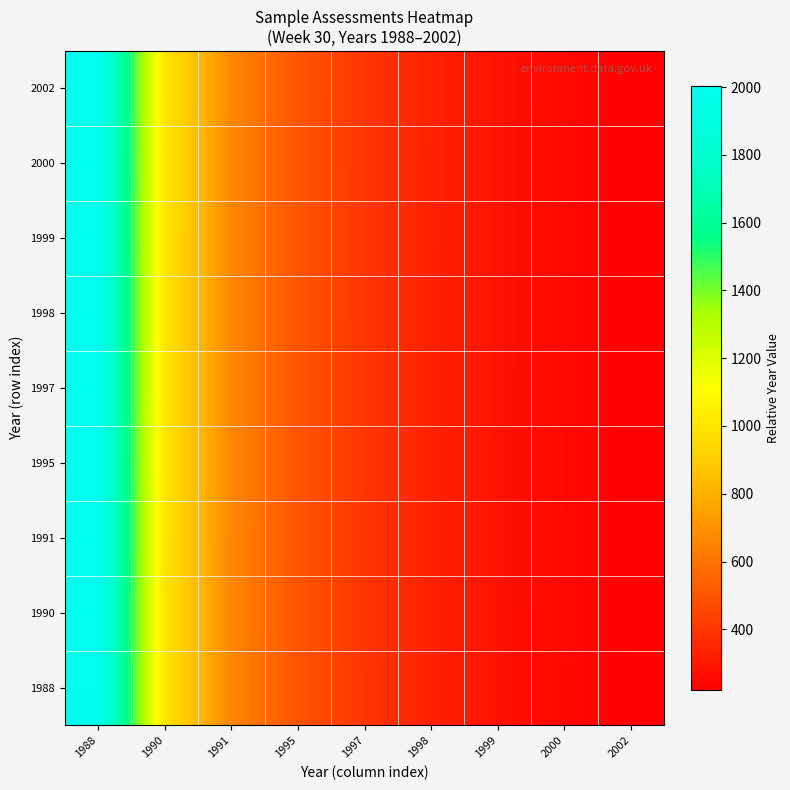

What is the difference between the highest and lowest values at 1997?

2.8